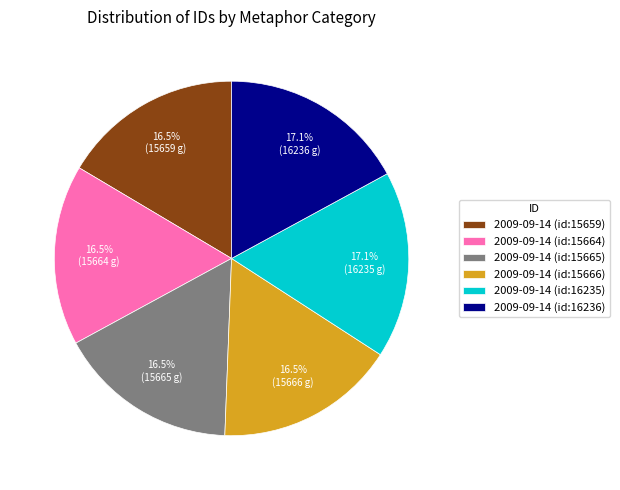

Approximately how many times larger is the value at 2009-09-14 (id:15664) compared to 2009-09-14 (id:15666)?

1.0